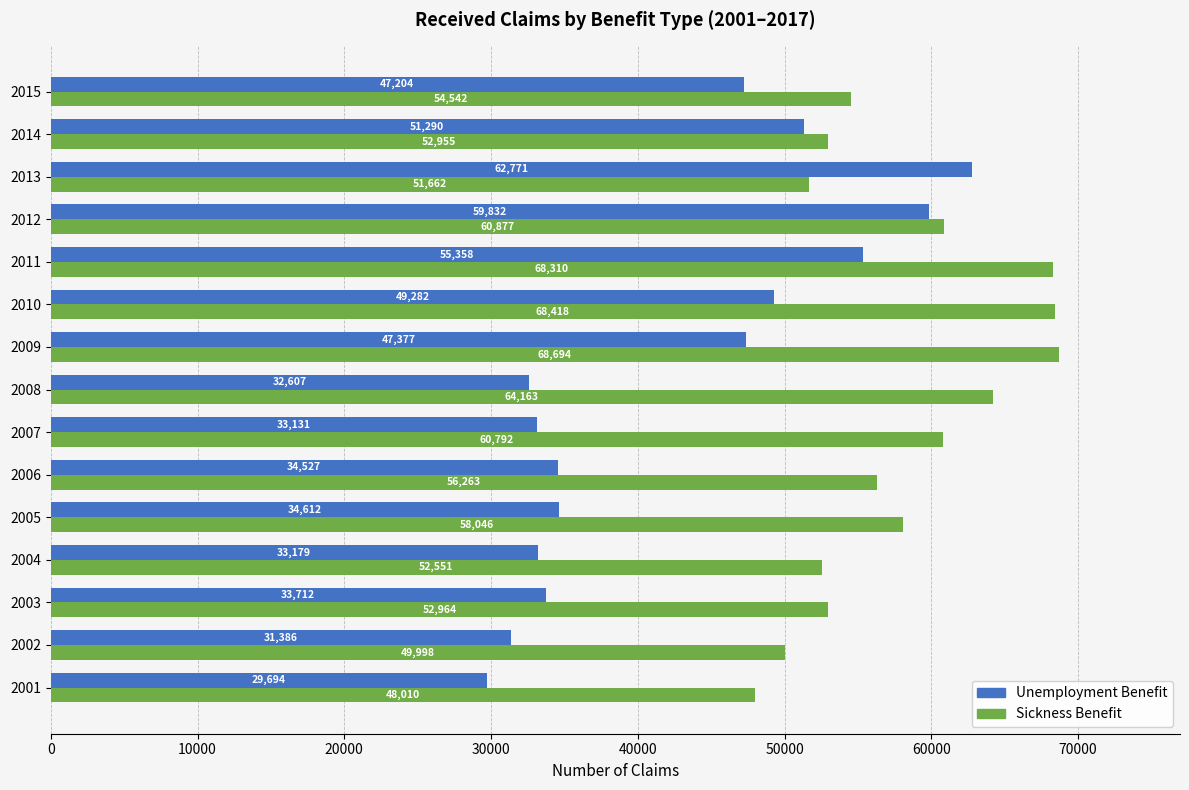

The Sickness Benefit series shows 95467 at 2015. True or false?

False